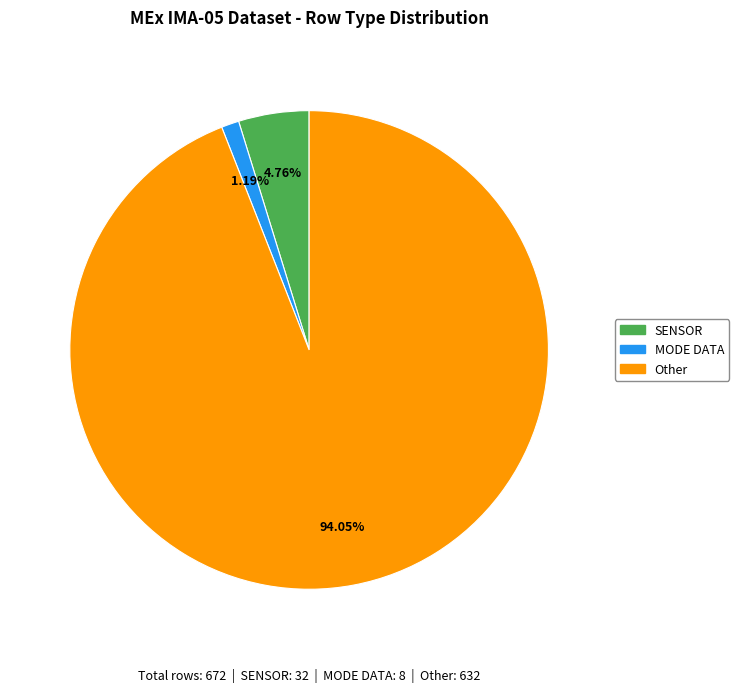

Which slice is the largest?

Other